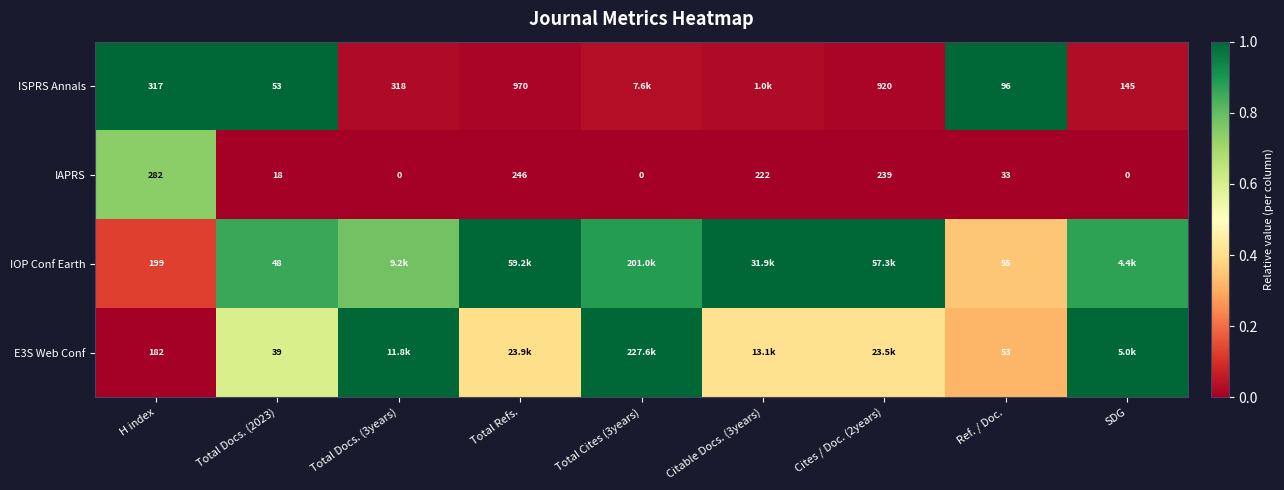

What is the greatest value displayed?

1.0